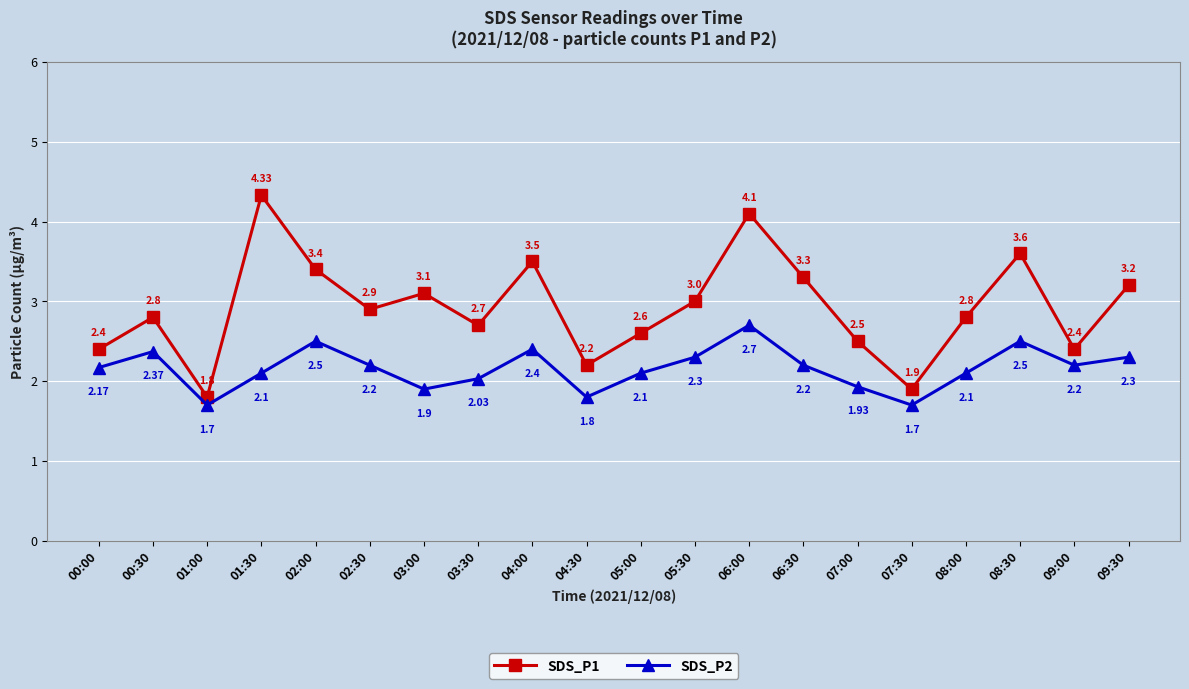

Rank the series at 03:30 from highest to lowest value.

SDS_P1, SDS_P2